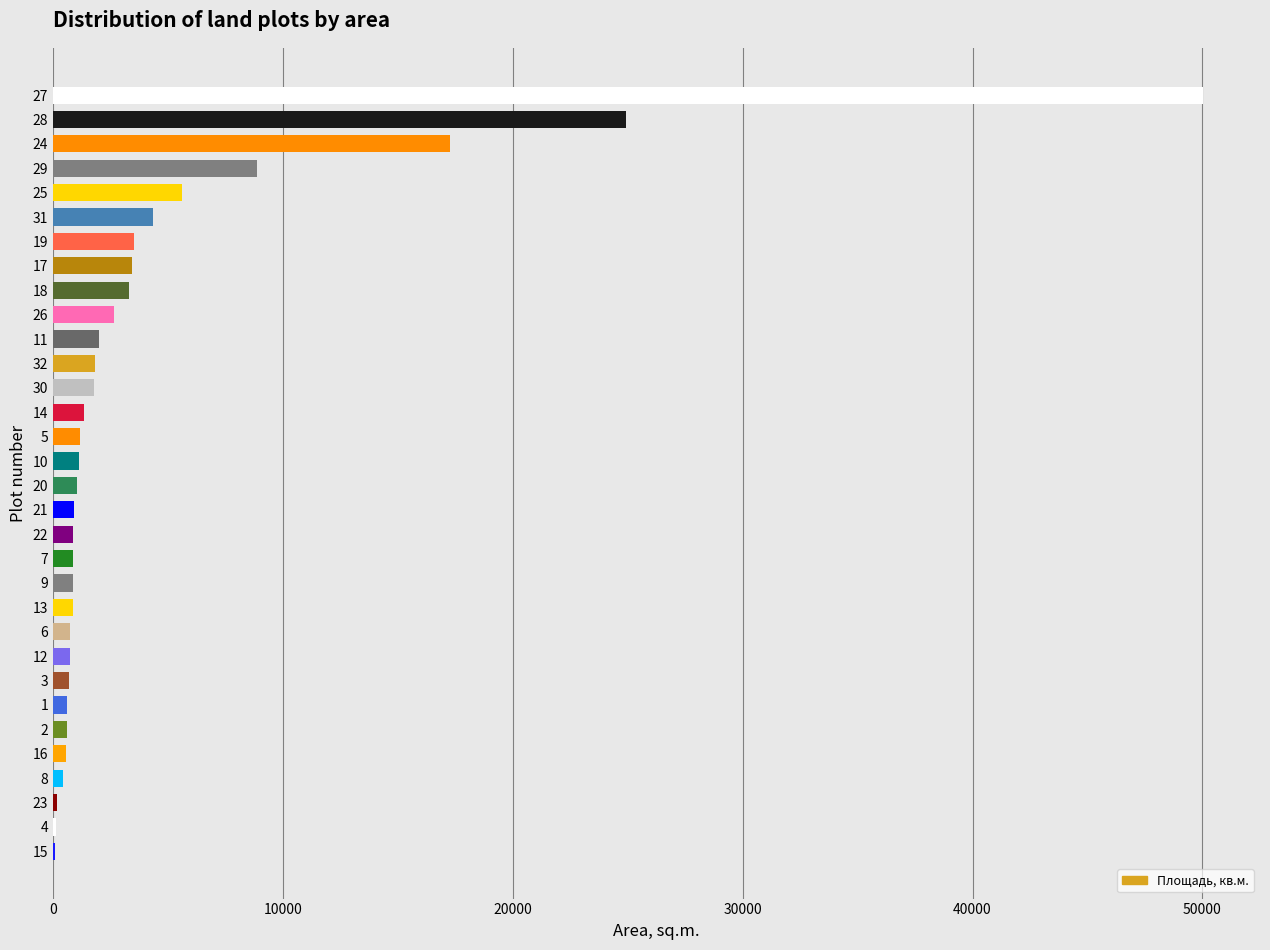

What is the maximum value shown in the chart?

50002.0